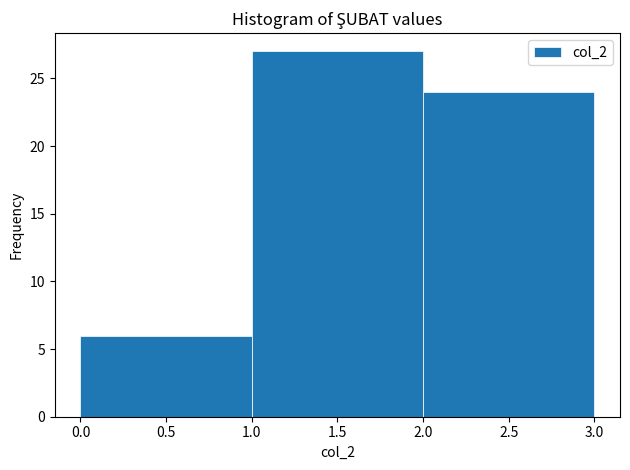

Reading left to right, transcribe this chart: for each bar, give the range it covers on the x-axis and its height. The values are not printed on the chart, so give them approximately, as read against the axis.

0.0 to 1.0: 6
1.0 to 2.0: 27
2.0 to 3.0: 24